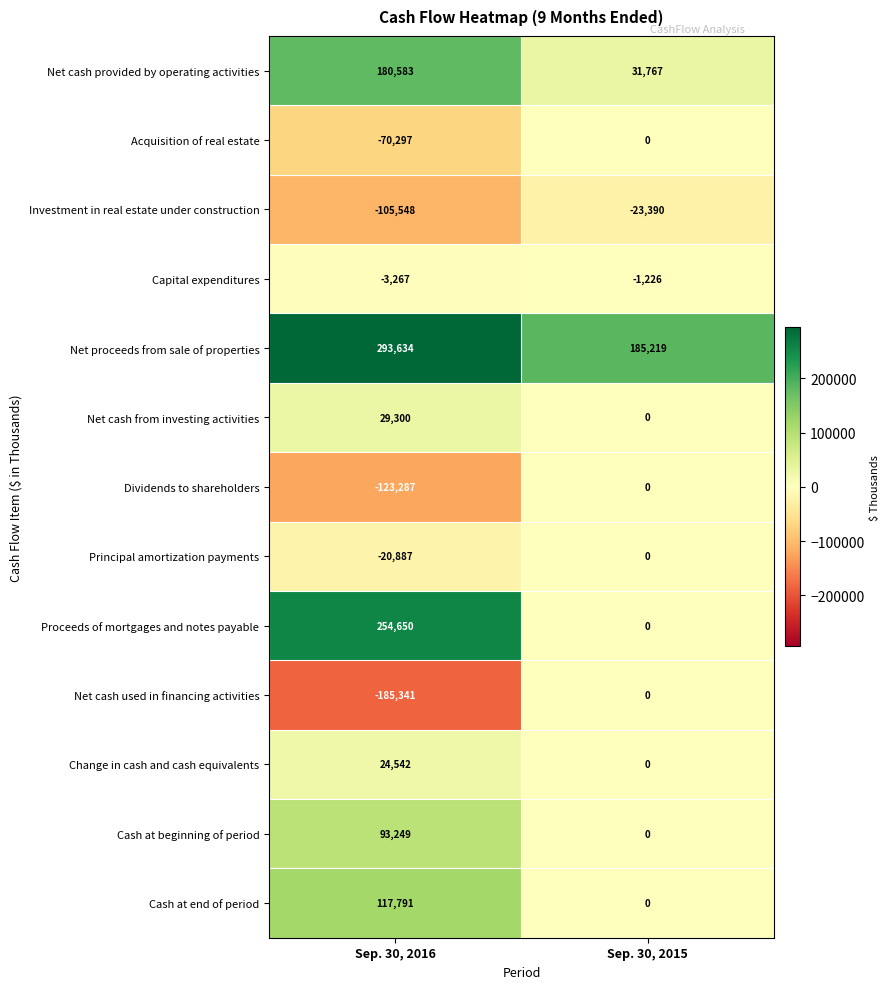

What is the sum of the Acquisition of real estate values at Sep. 30, 2016 and Sep. 30, 2015?

-70297